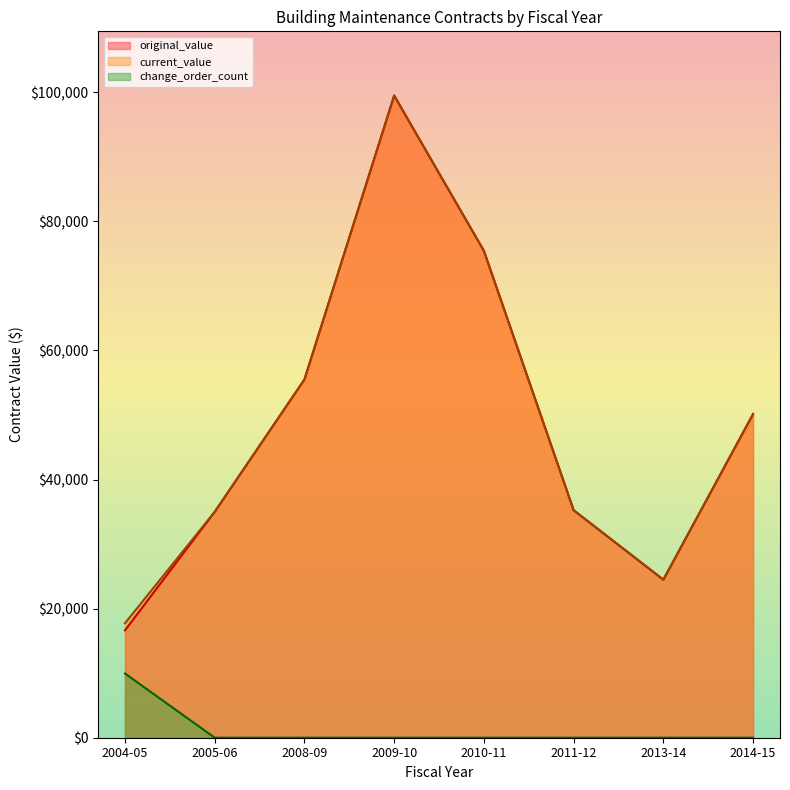

What is the difference between the highest and lowest values at 2005-06?

35000.0